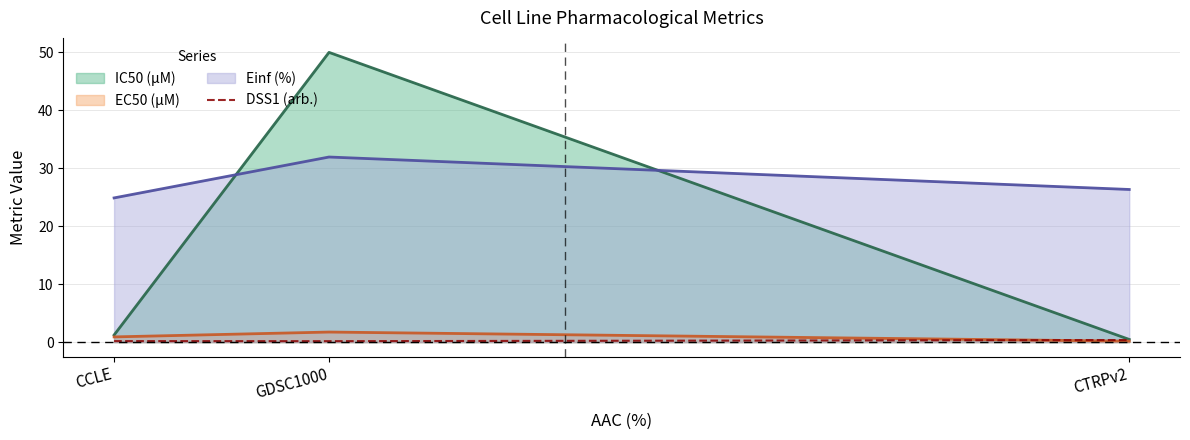

List the labels in order of Einf (%) value, smallest first.

CCLE, CTRPv2, GDSC1000